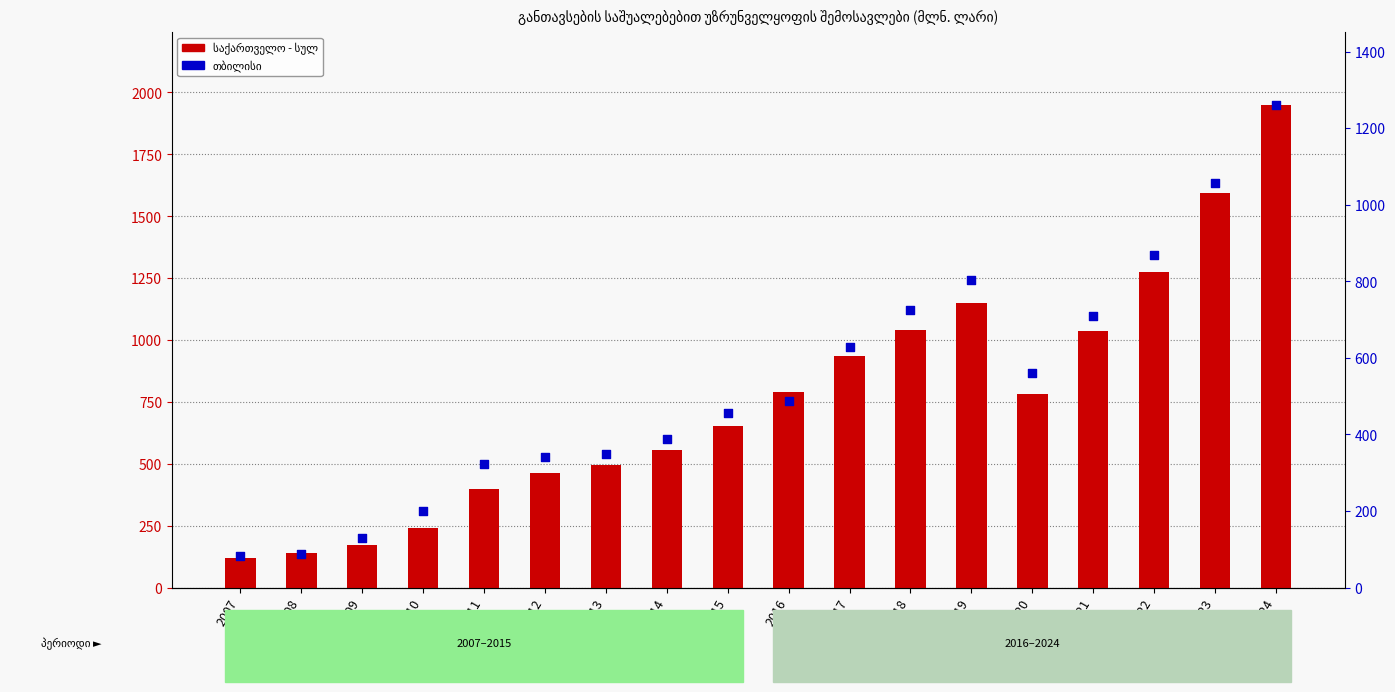

At how many categories does at least one series exceed 578?

10